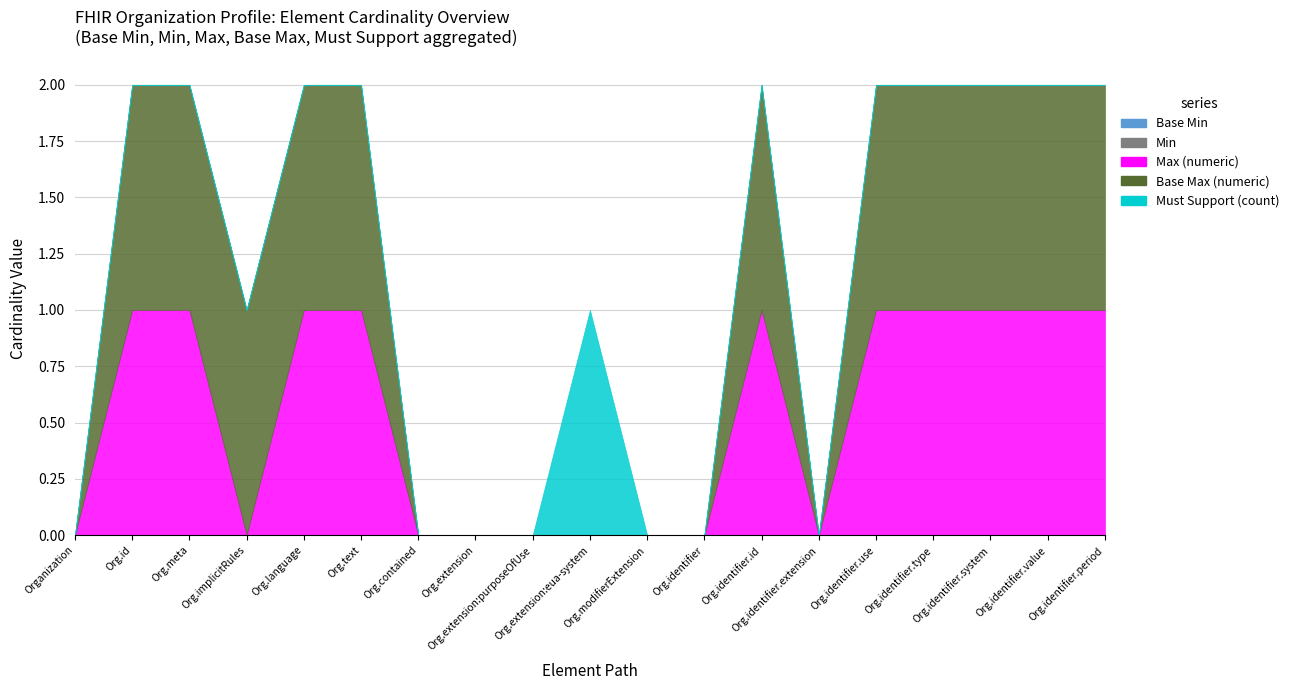

How many series are shown in this chart?

5